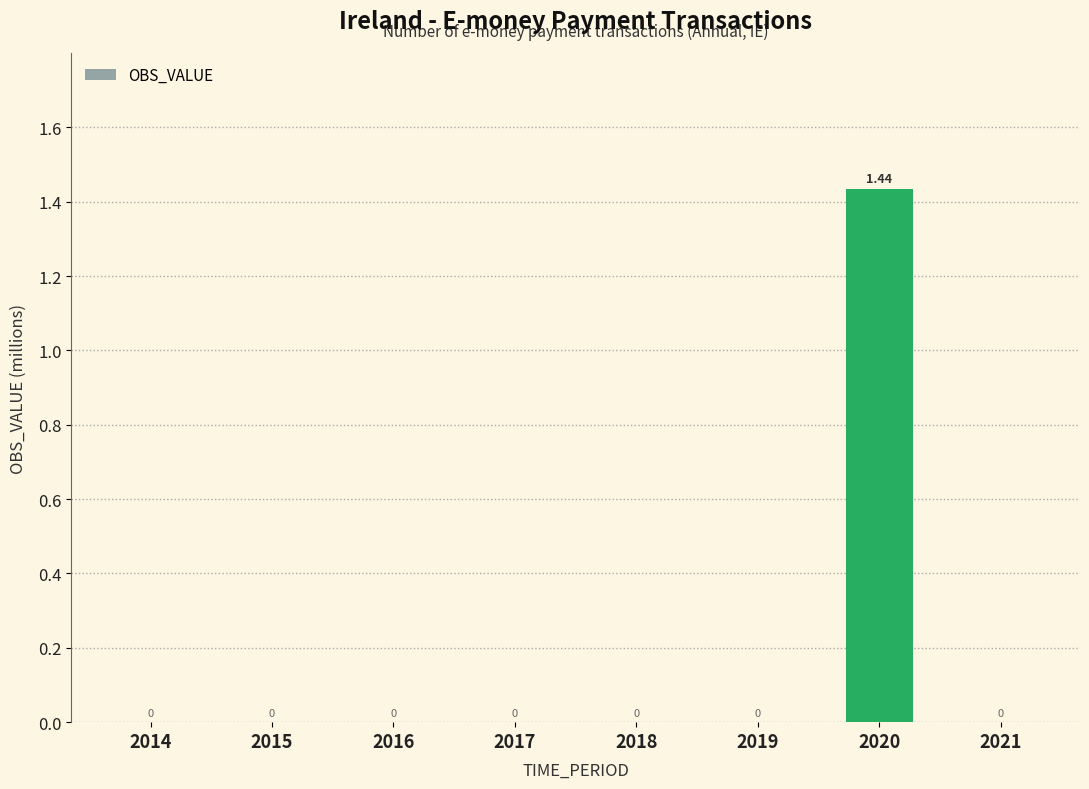

Which has a higher value, 2019 or 2020?

2020